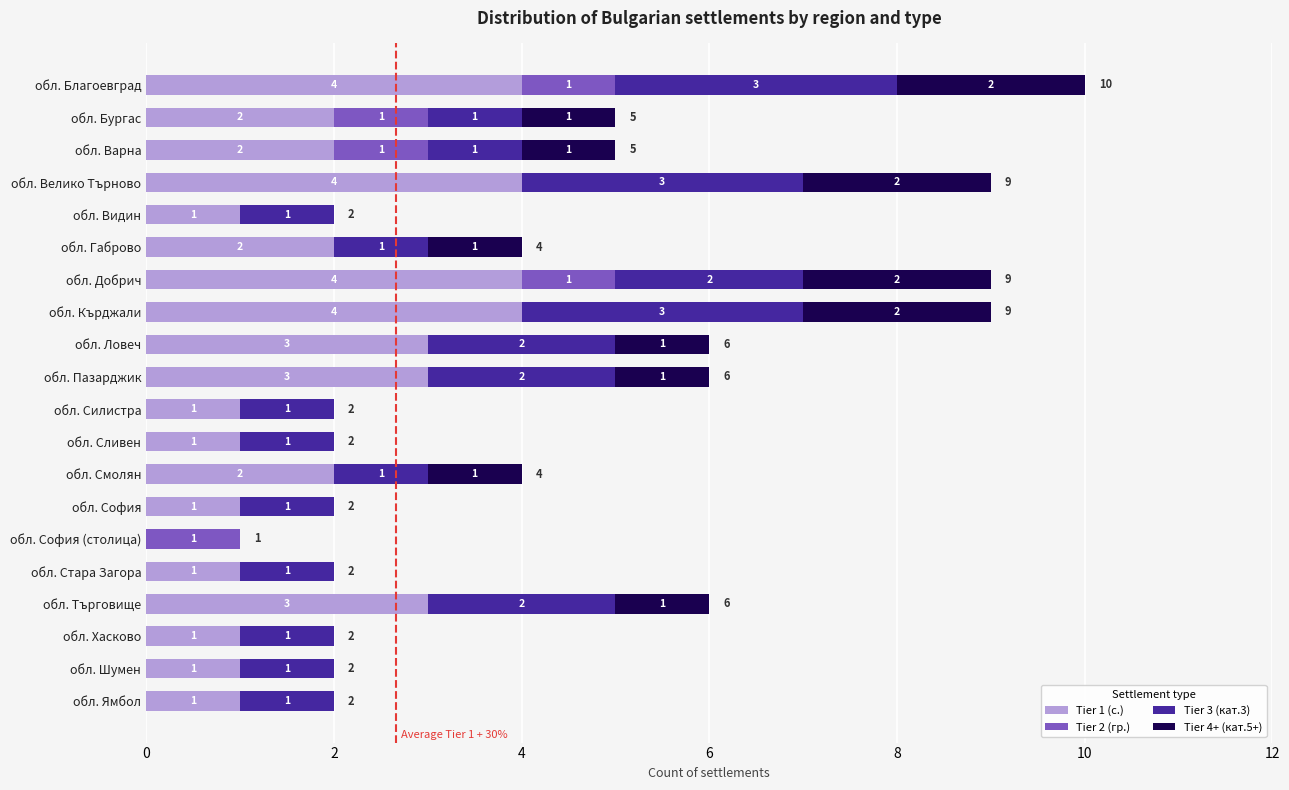

At which category is the sum across all series the highest?

обл. Благоевград